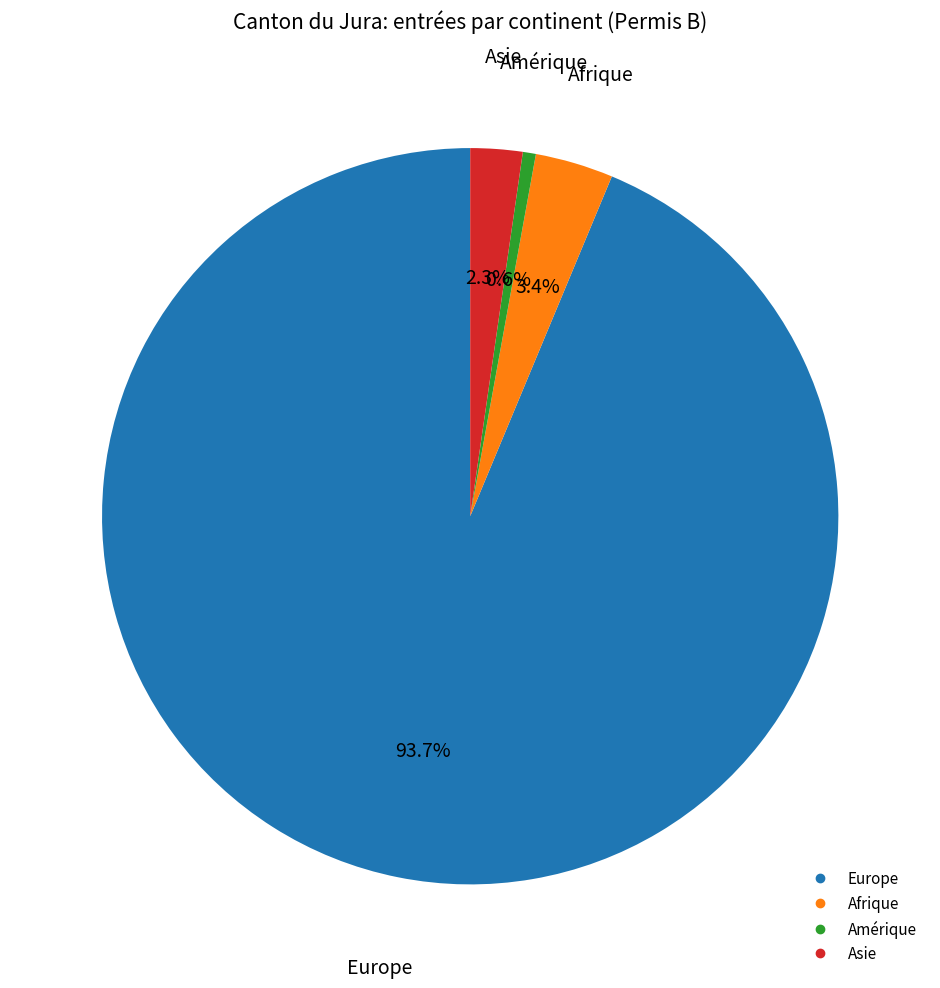

Is there any slice that represents more than half of the pie?

Yes